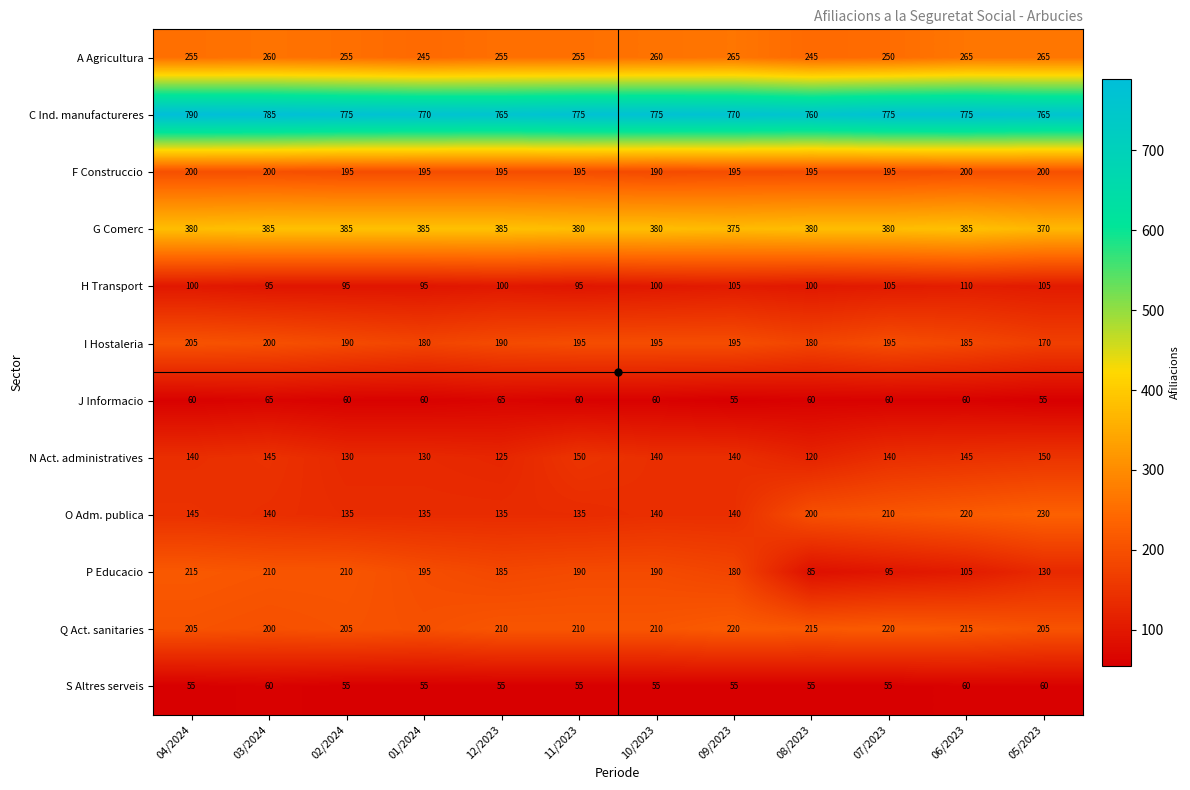

Is it true that A Agricultura equals 265 at 06/2023?

True